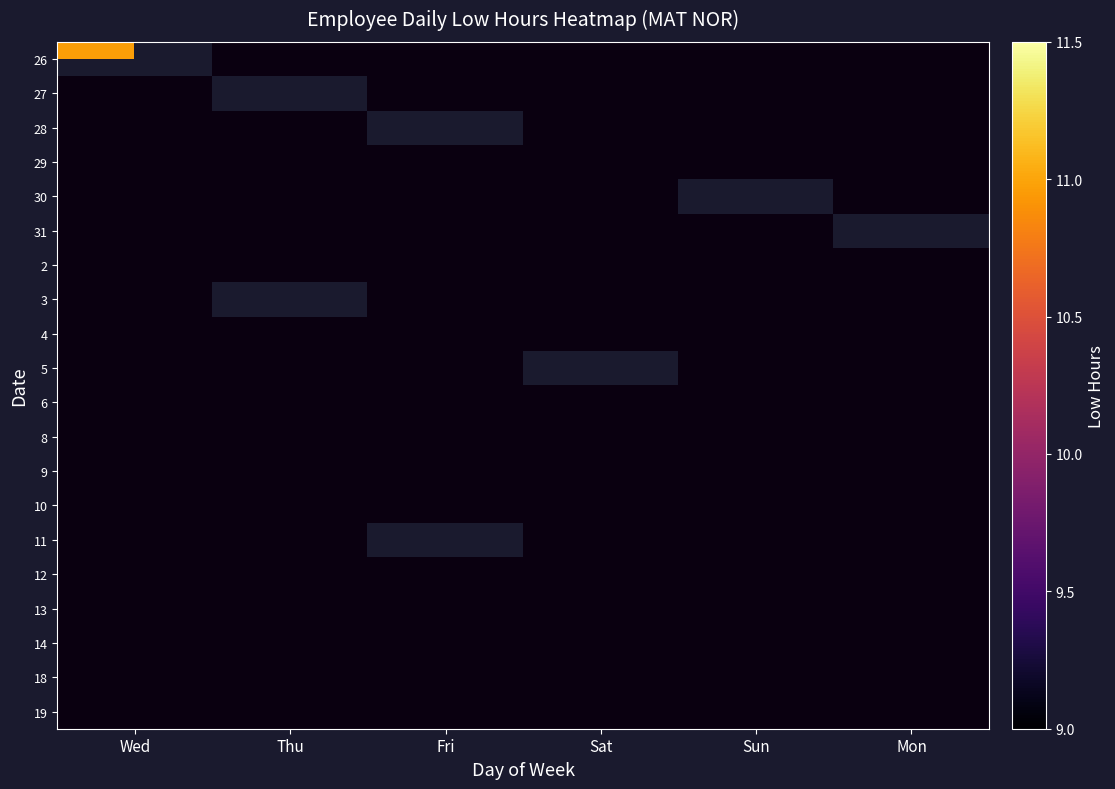

Rank the series at Fri from highest to lowest value.

28, 11, 26, 27, 29, 30, 31, 2, 3, 4, 5, 6, 8, 9, 10, 12, 13, 14, 18, 19